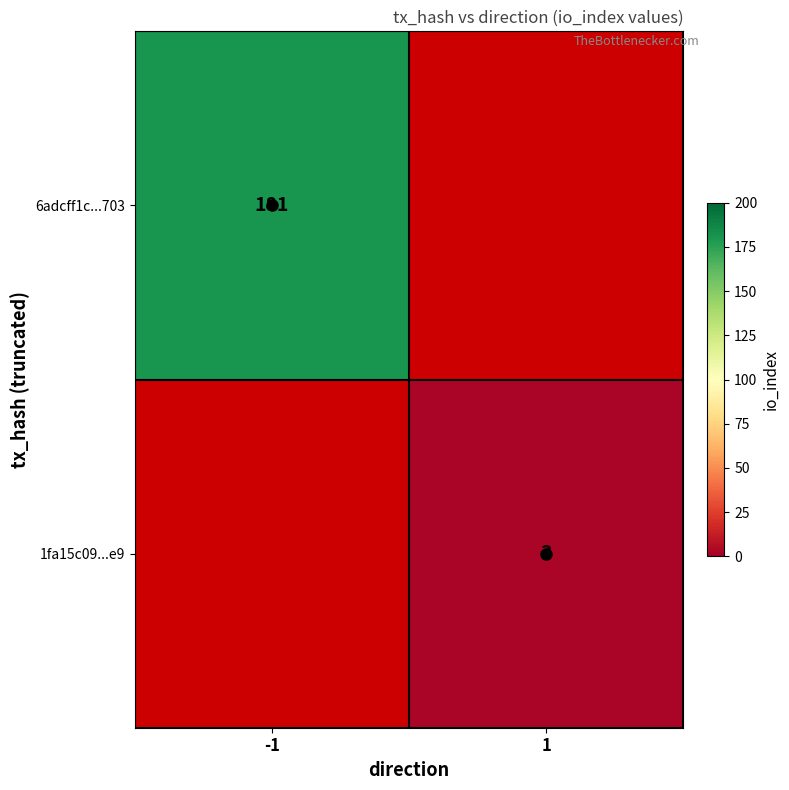

Is the value of 6adcff1c...703 at -1 greater than the value of 1fa15c09...e9 at 1?

Yes